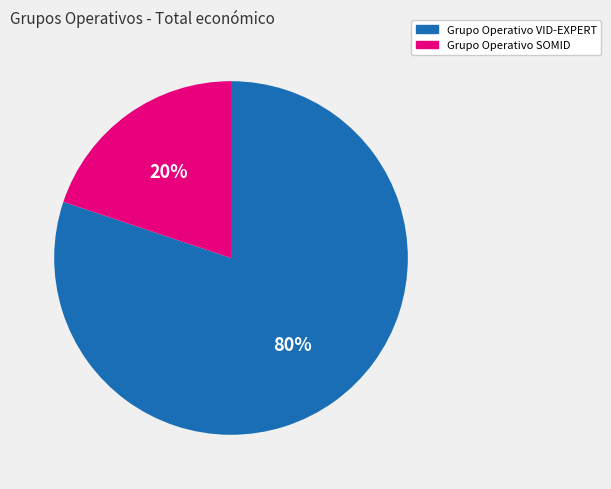

Which category accounts for the majority?

Grupo Operativo VID-EXPERT